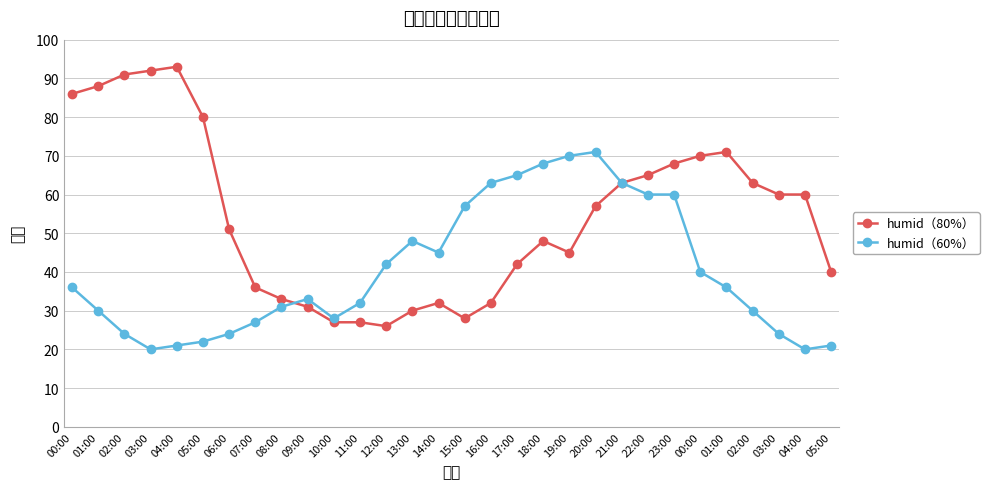

At which category is the sum across all series the highest?

20:00